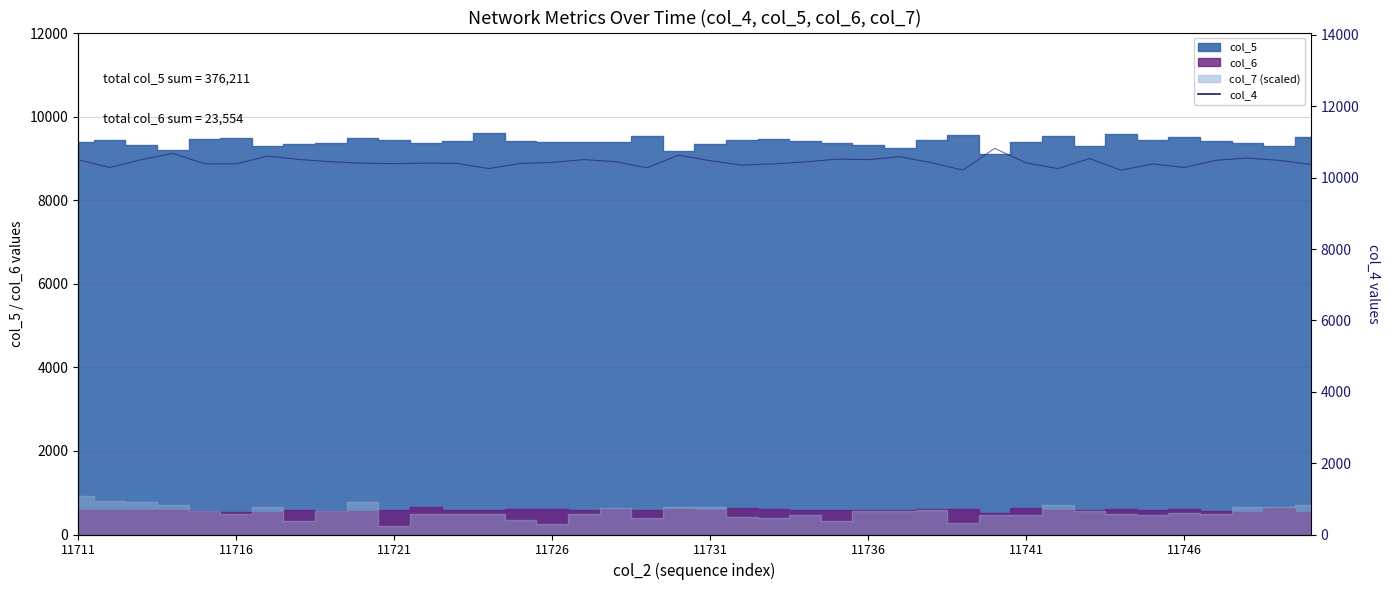

What is the difference between the values at 35 and 31?

32